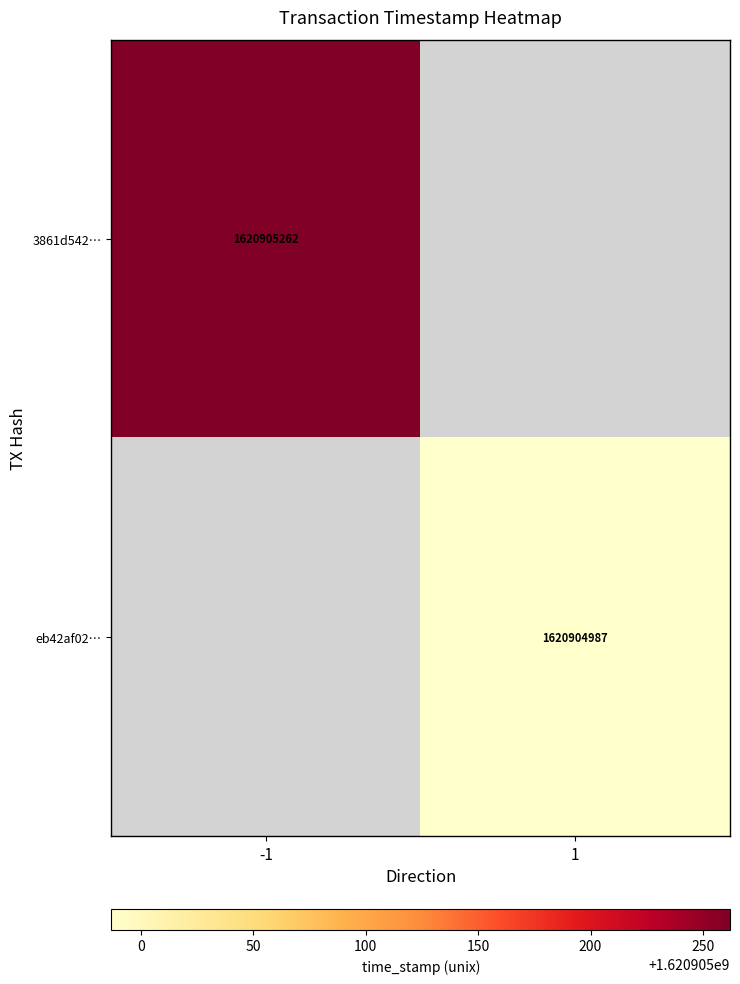

What is the maximum value shown in the chart?

1620905262